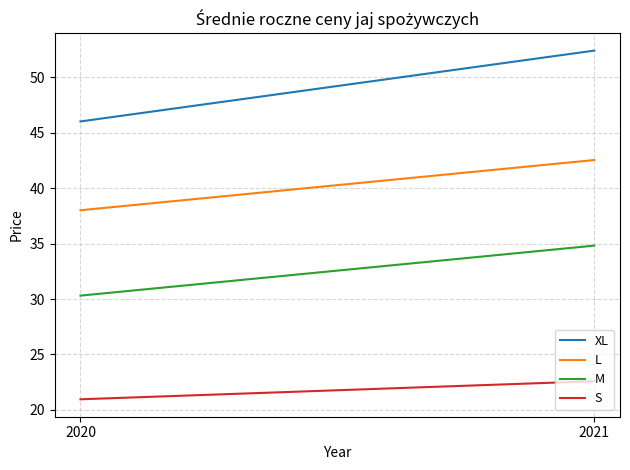

Reading left to right, extract all data points from this chart.

XL: 46.0	52.4
L: 38.0	42.5
M: 30.3	34.8
S: 21.0	22.6